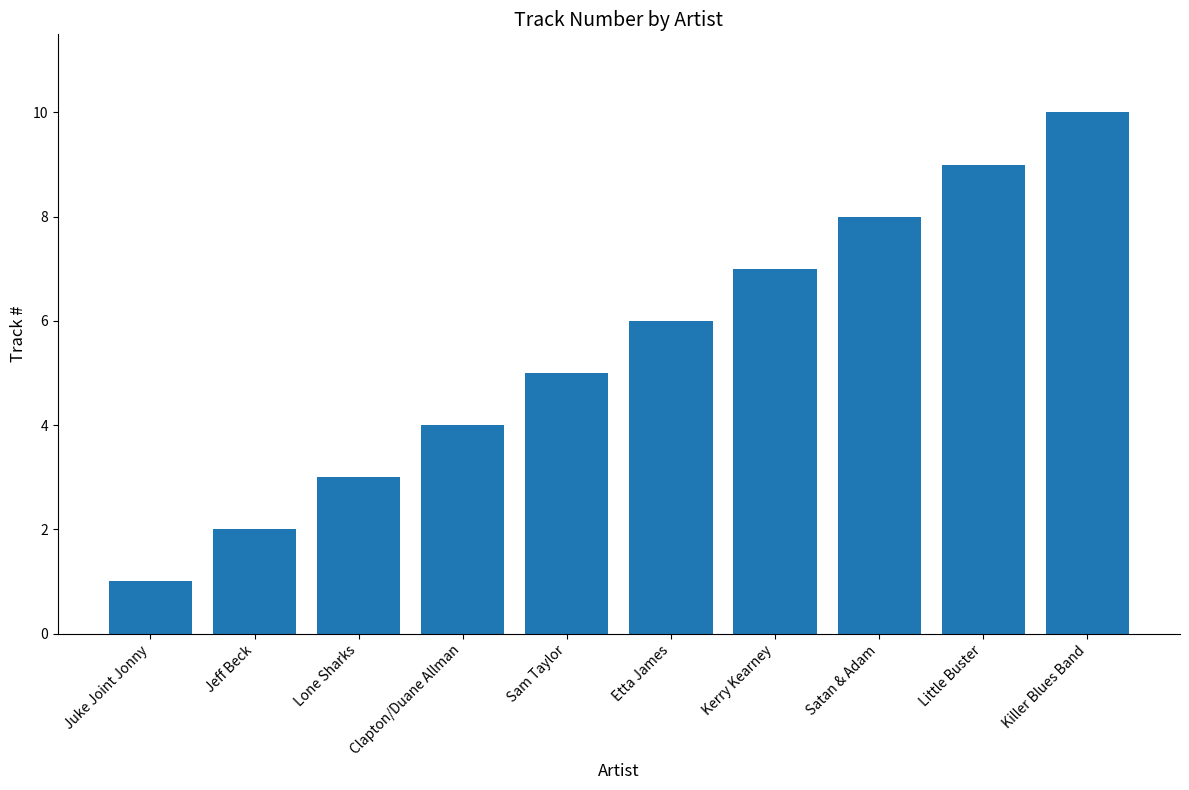

The value at Little Buster is 9. True or false?

True